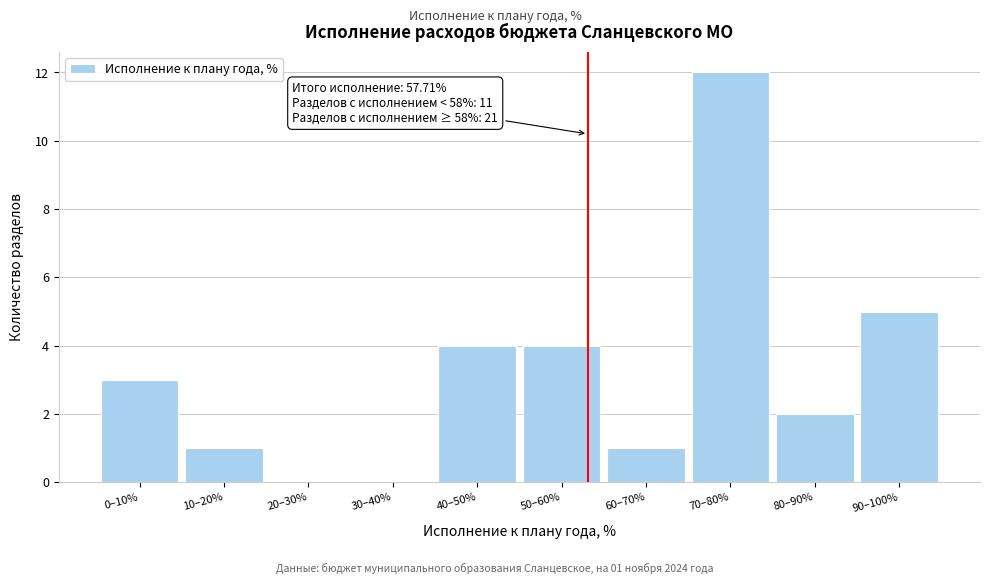

Reading right to left, list all the values displayed in this chart.

90–100%=5	80–90%=2	70–80%=12	60–70%=1	50–60%=4	40–50%=4	30–40%=0	20–30%=0	10–20%=1	0–10%=3